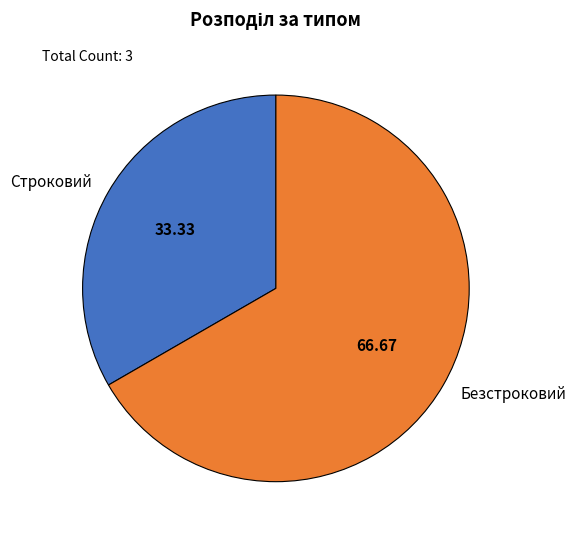

What is the largest slice in the pie chart?

Безстроковий